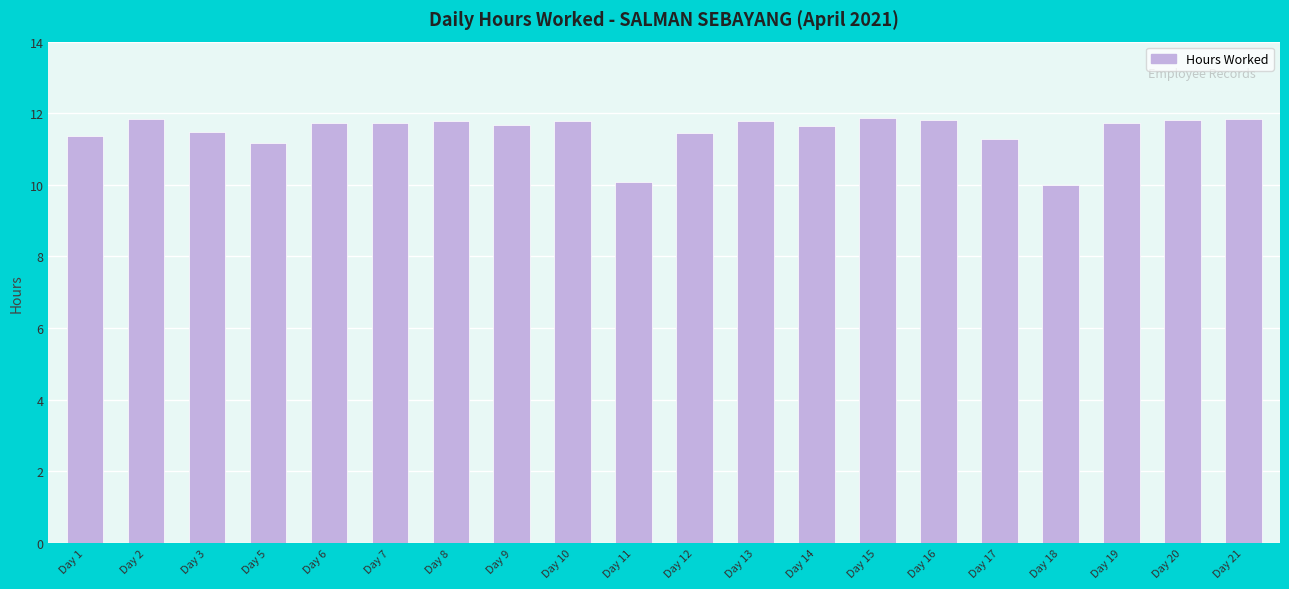

Are the bars horizontal?

No